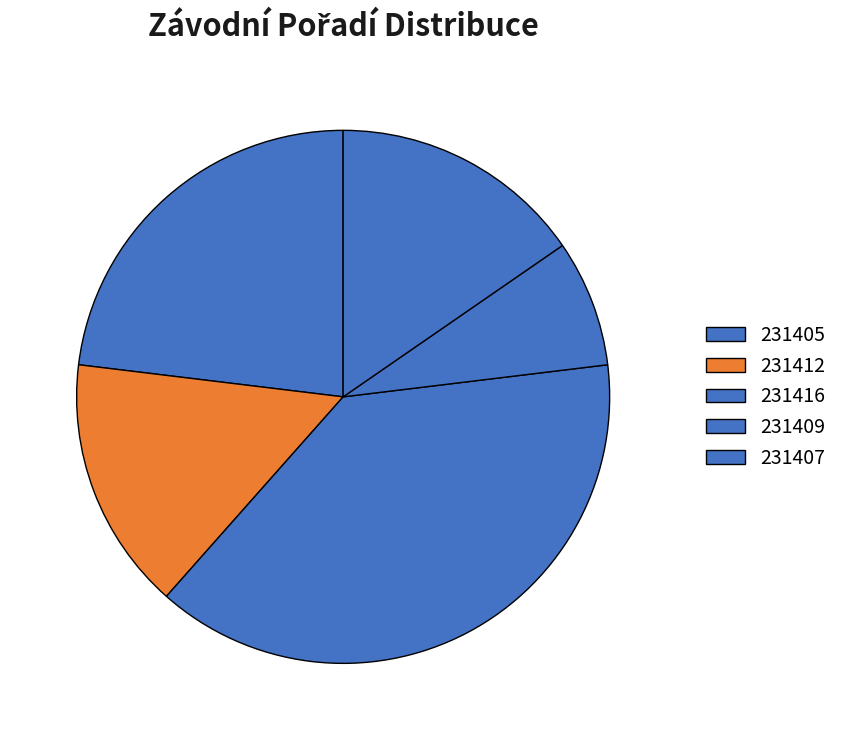

To the nearest percent, what is the combined percentage of 231416 and 231412?

54%